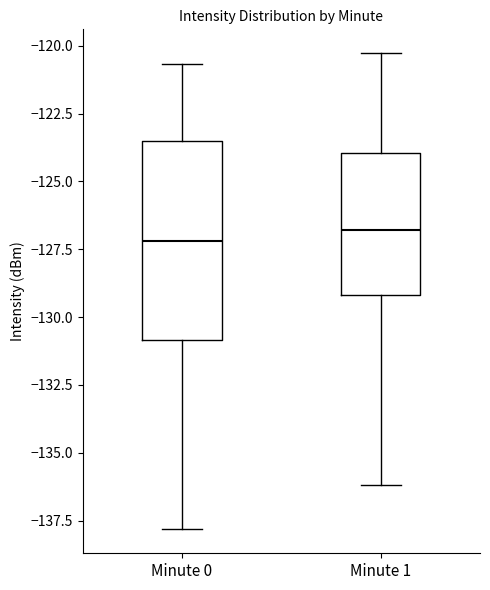

Where is the upper edge of the box for Minute 0 on the y-axis? The values are not printed on the chart, so give them approximately, as read against the axis.

-123.5